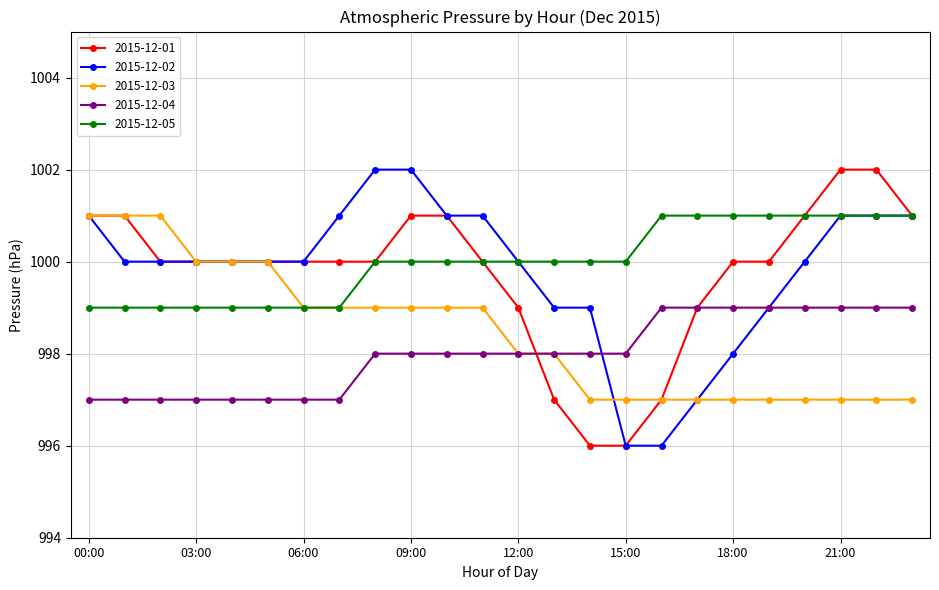

What is the value of the 2015-12-02 point at the 18th from the left?

997